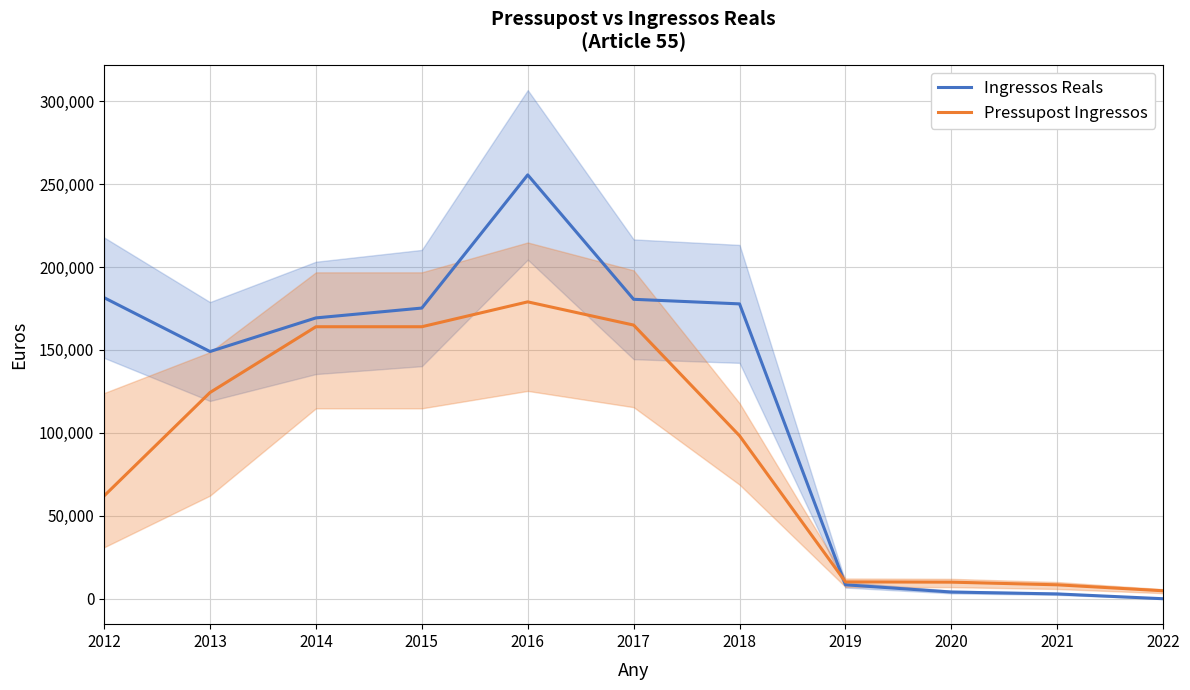

Between 2013 and 2022, which series saw the biggest shift?

Ingressos Reals